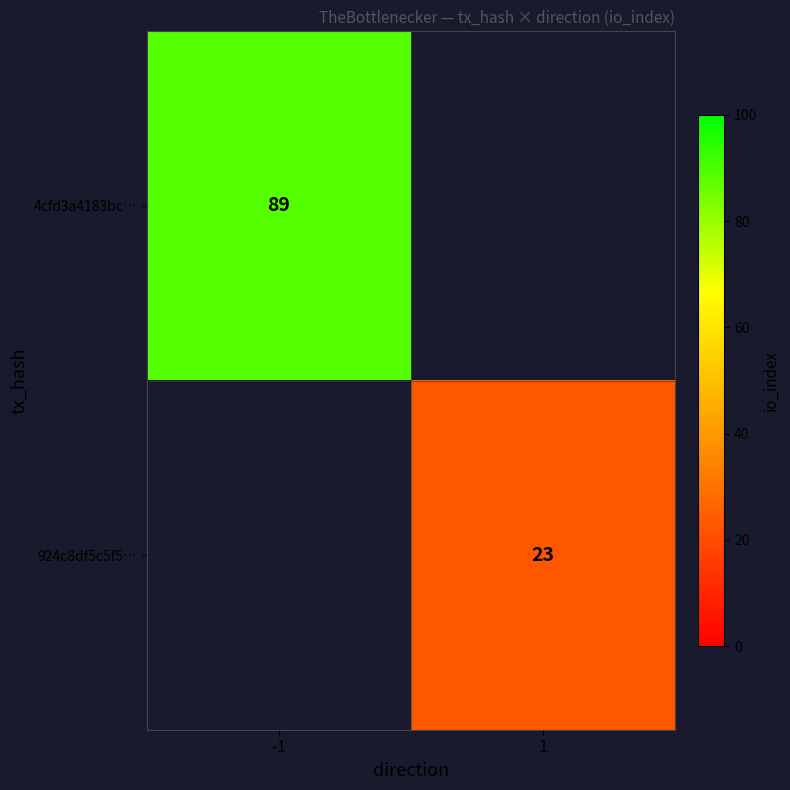

The 924c8df5c5f5… series shows 15 at 1. True or false?

False